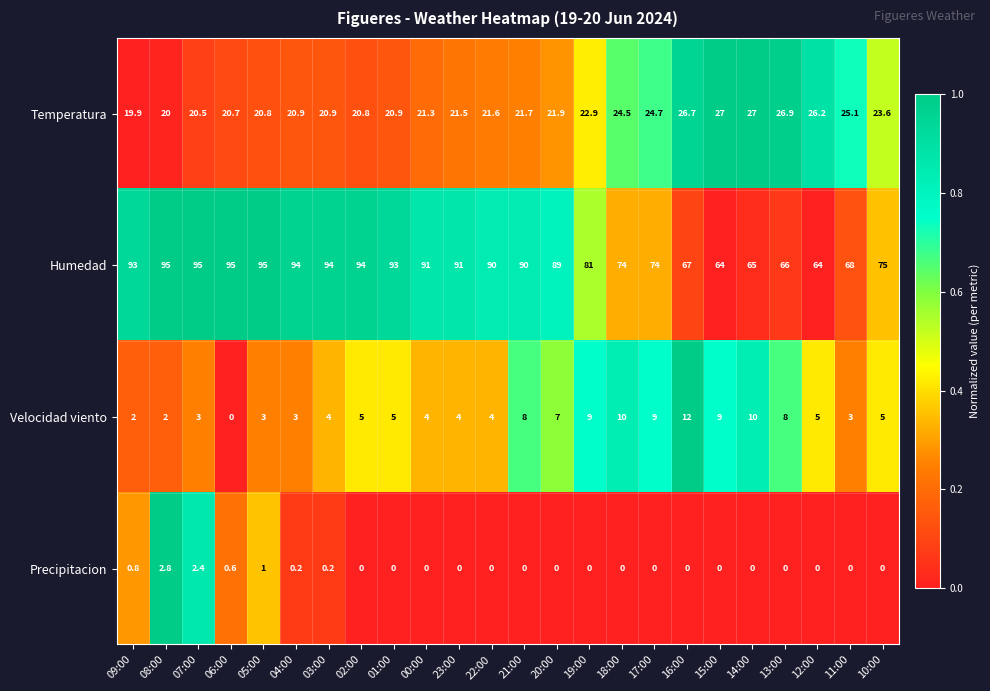

Is it true that Temperatura equals 19.9 at 09:00?

True